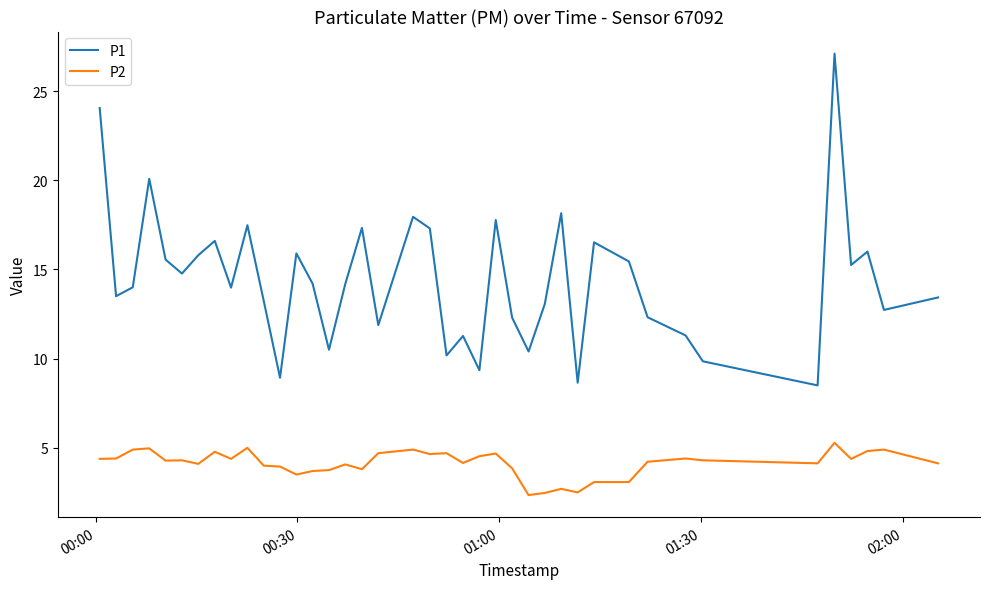

Rank the series by their average value, from lowest to highest.

P2, P1